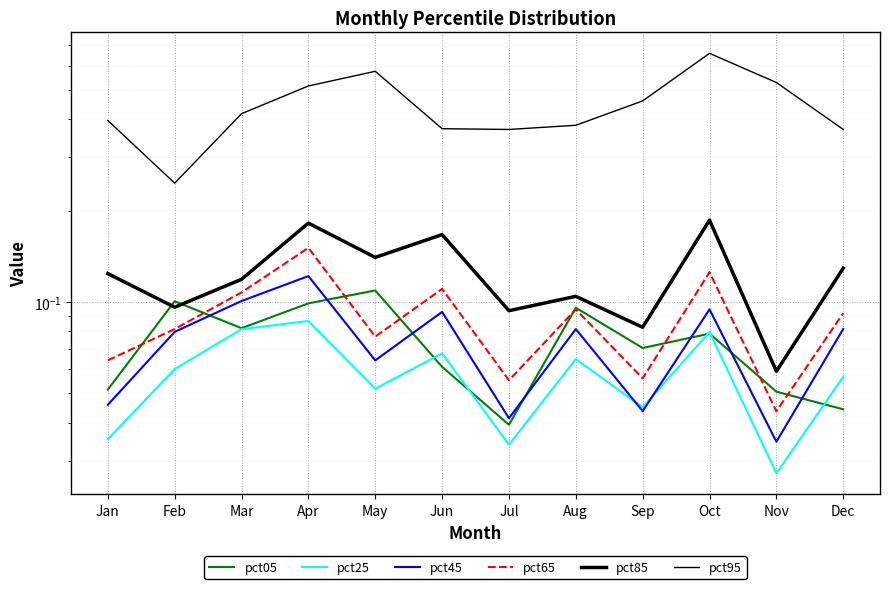

What is the total value across all series at Feb?

0.7